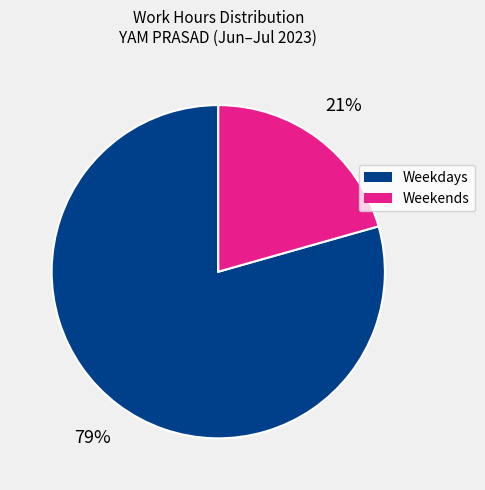

To the nearest percent, what is the average slice percentage?

50%